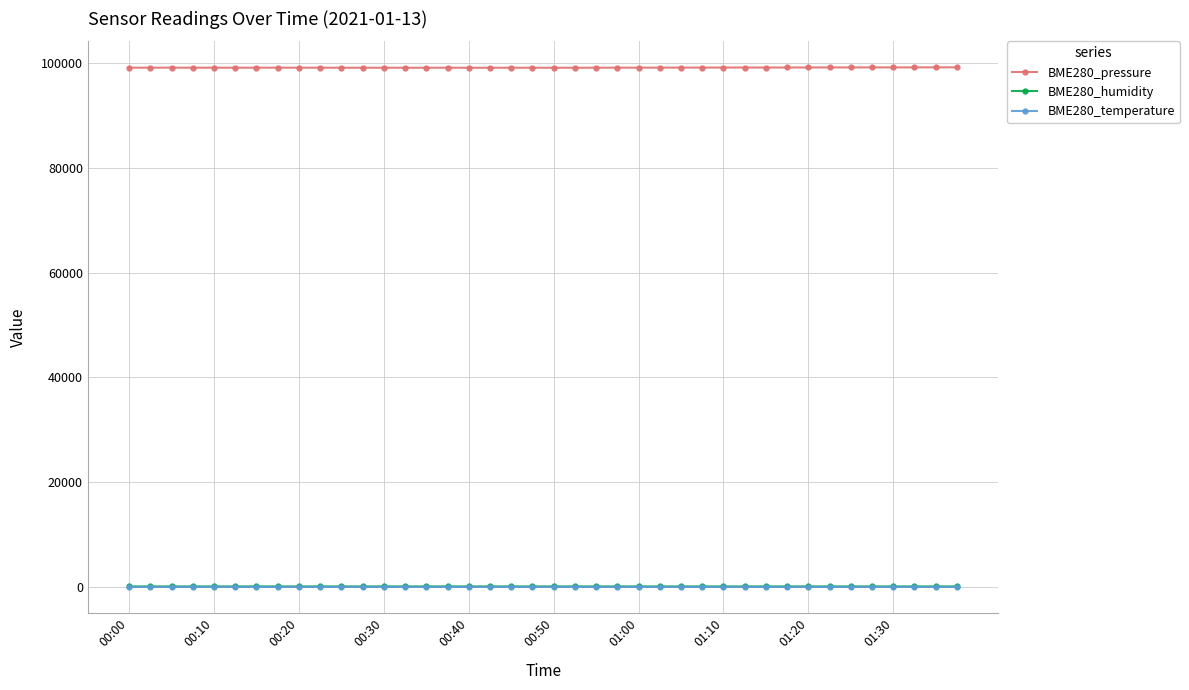

What is the greatest value displayed?

99248.7